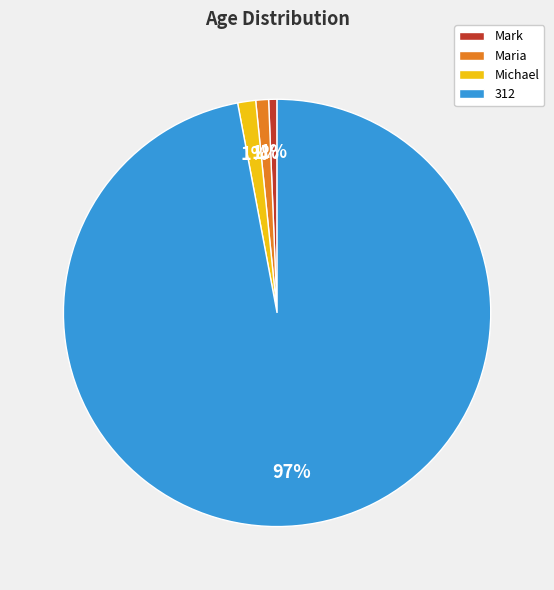

Do 312 and Mark together represent more than half of the pie?

Yes